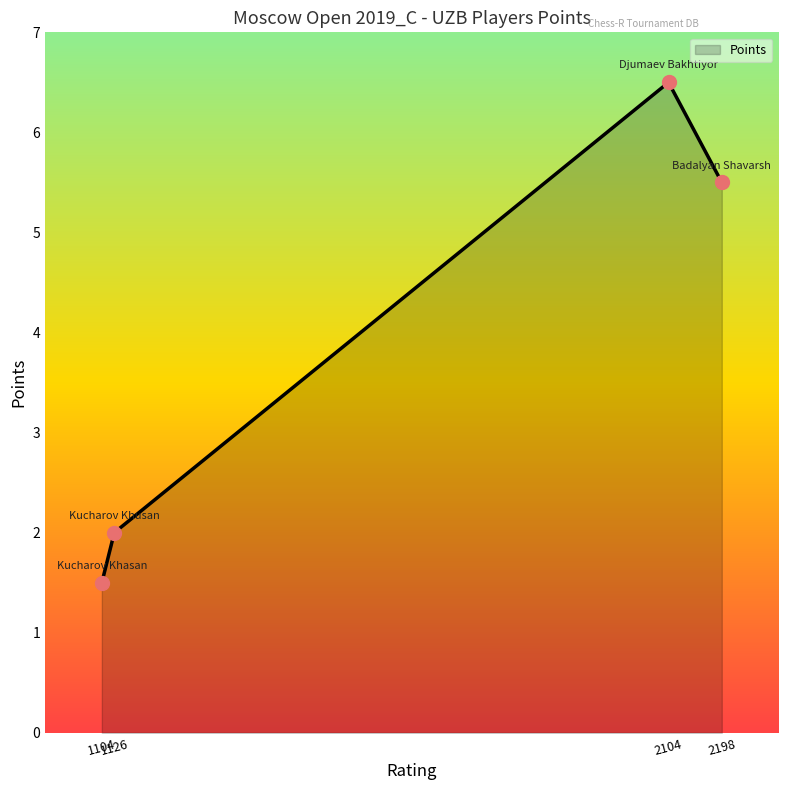

True or false: there are more than 2 points higher than both neighbors.

False